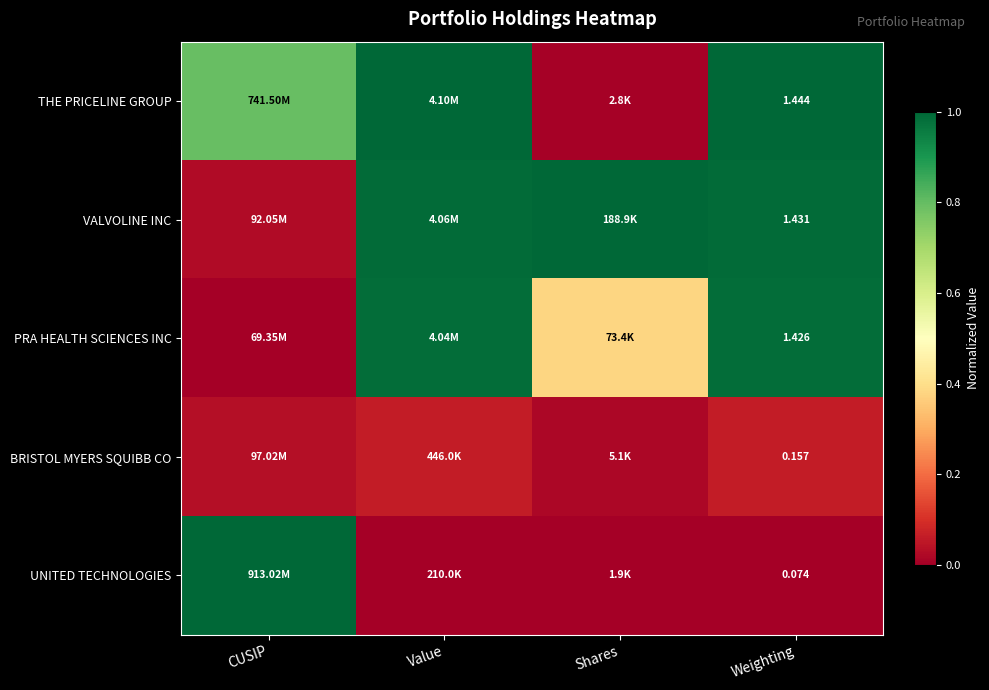

Is it true that UNITED TECHNOLOGIES equals 1.0 at CUSIP?

True